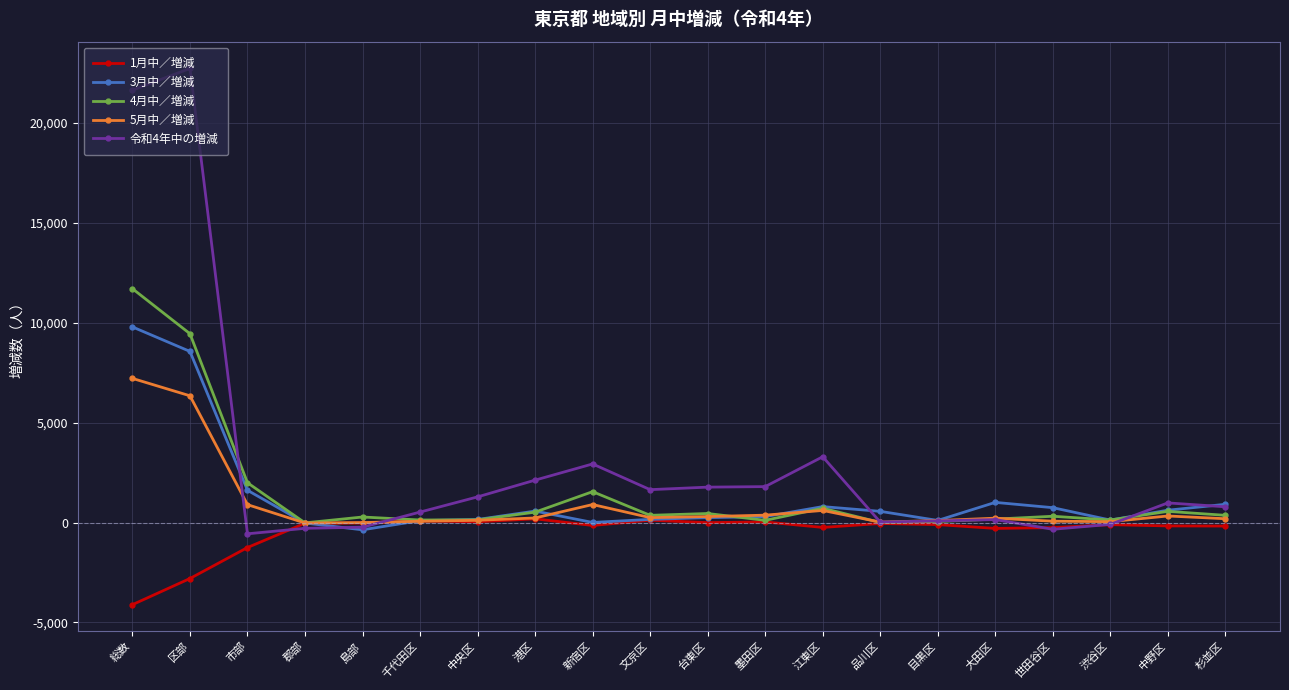

The value of 3月中／増減 at 中央区 is 153. True or false?

True